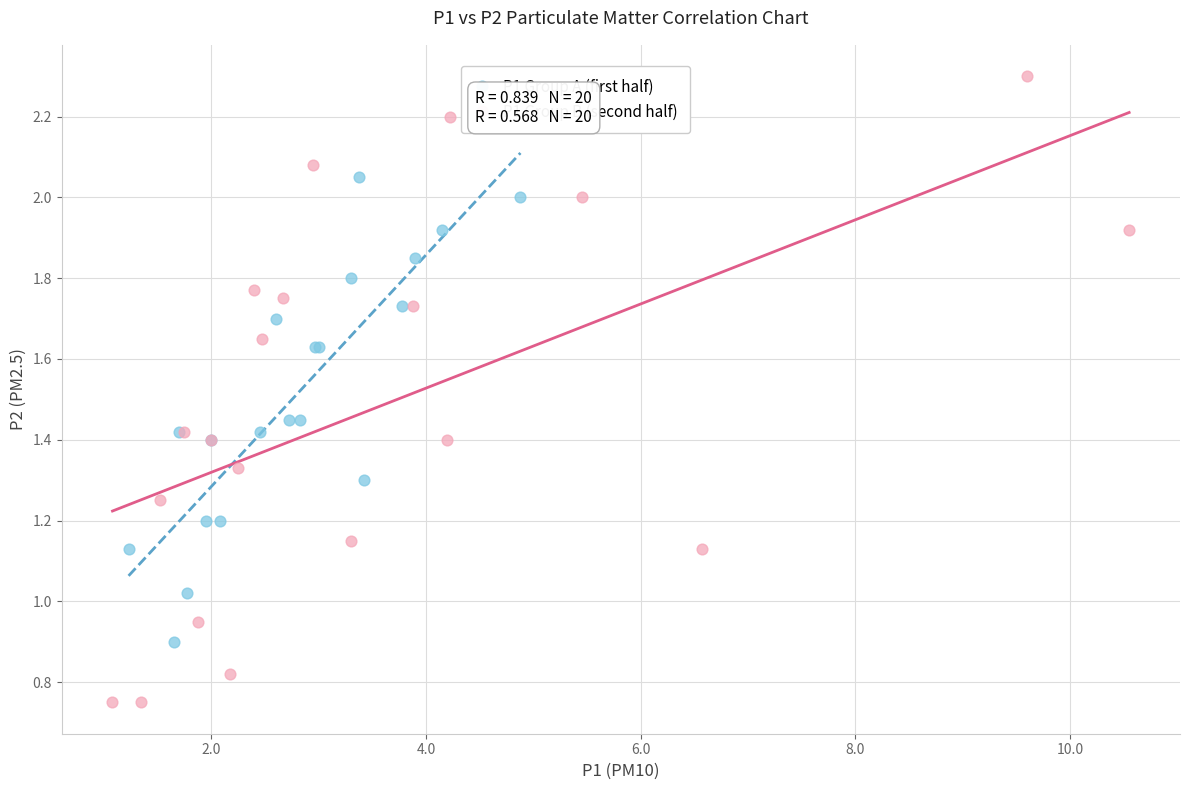

Which series contains the lowest Y value?

P1 Group B (second half)